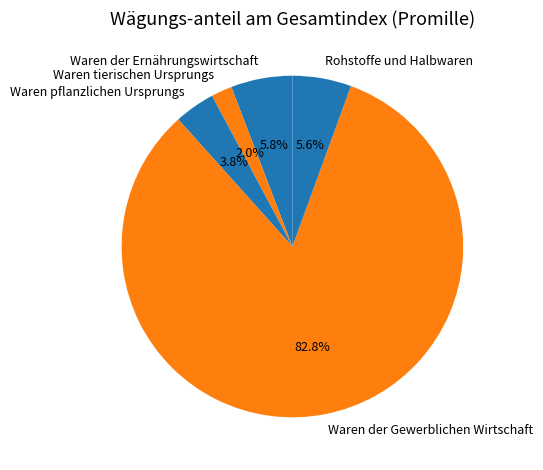

What is the ratio of the value at Waren tierischen Ursprungs to the value at Waren der Ernährungswirtschaft?

0.3